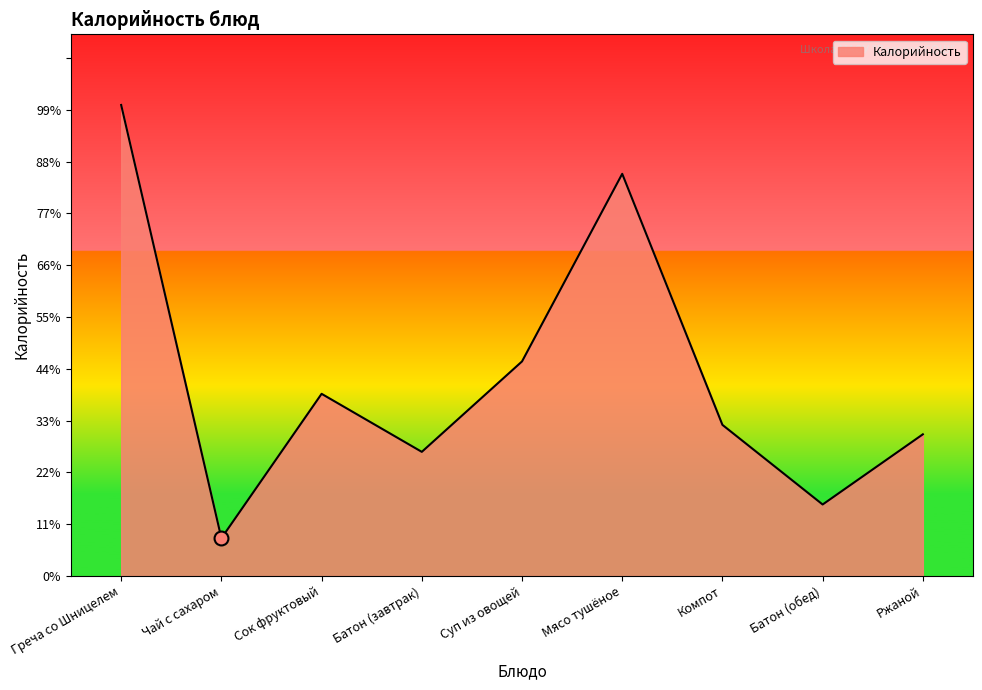

Where does the data first go above 112?

Греча со Шницелем